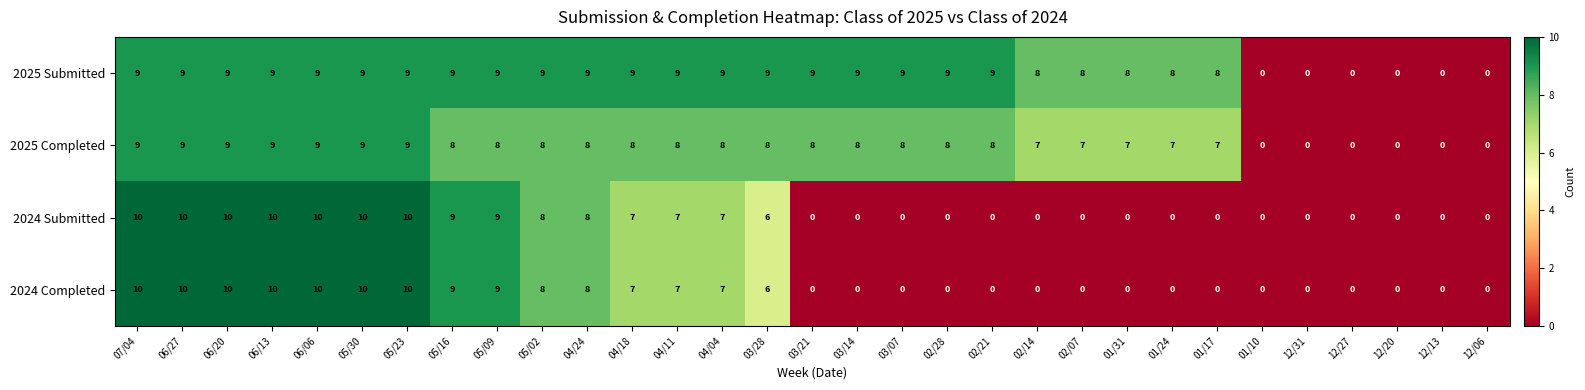

The value of 2025 Completed at 05/23 is 15. True or false?

False